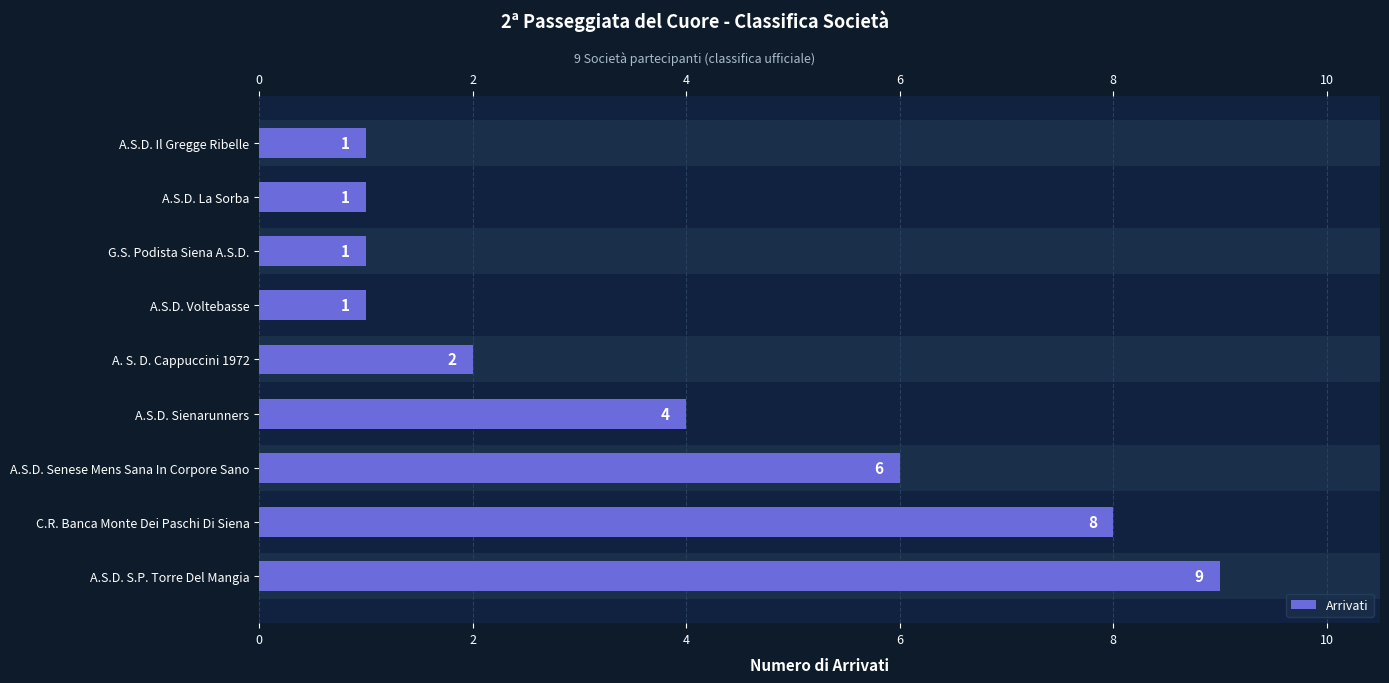

Reading left to right, list all the values displayed in this chart.

0=9	2=8	4=6	6=4	8=2	10=1	0=1	2=1	4=1